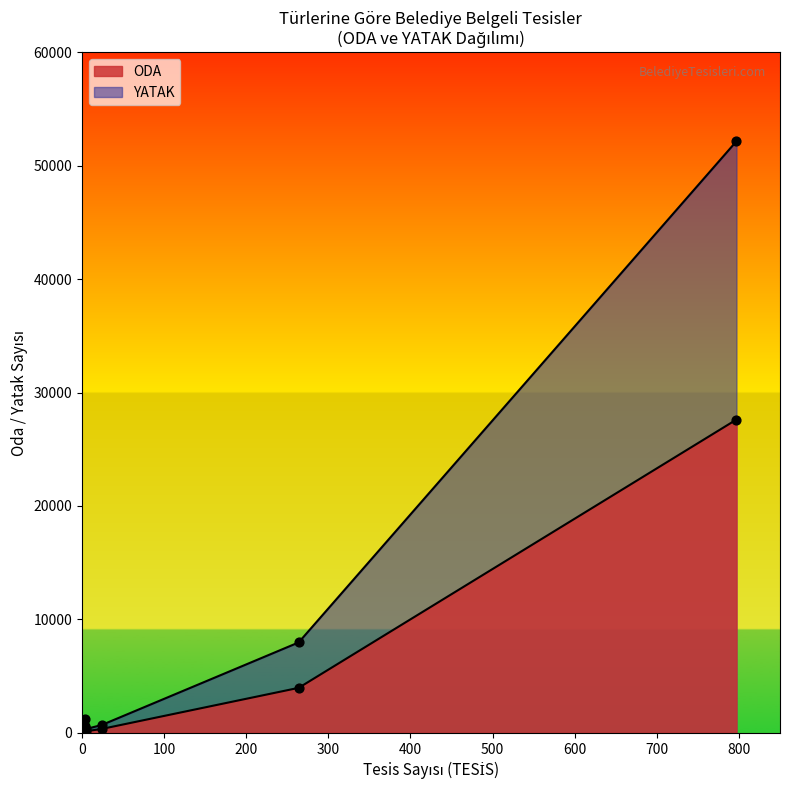

At how many categories does at least one series exceed 9392?

1